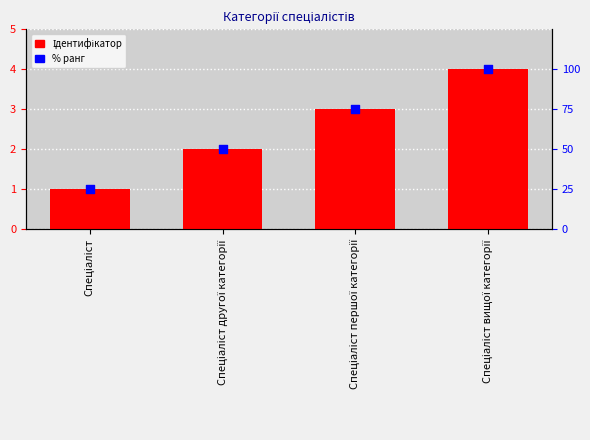

Which series has the widest spread of Y values?

% ранг